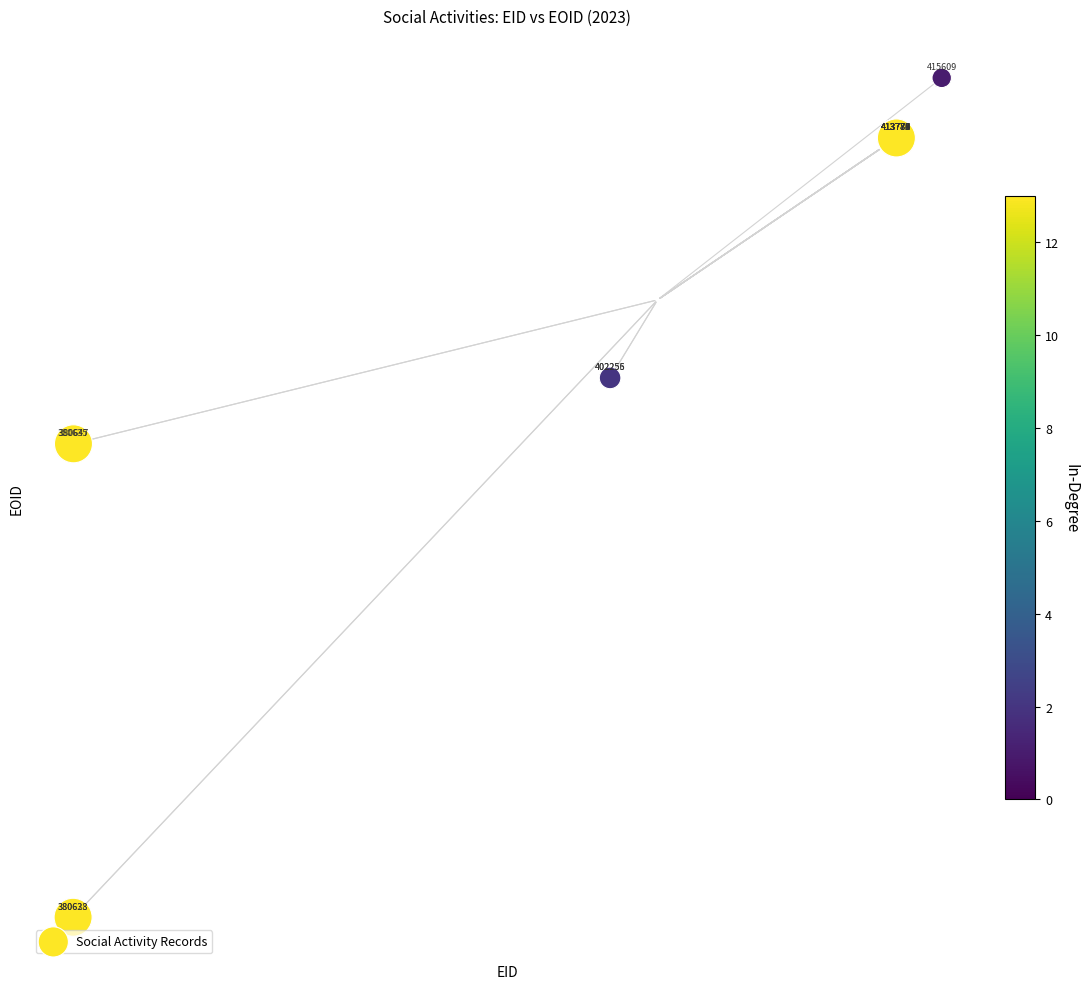

What Y value in the scatter plot is closest to 1070339?

1077256